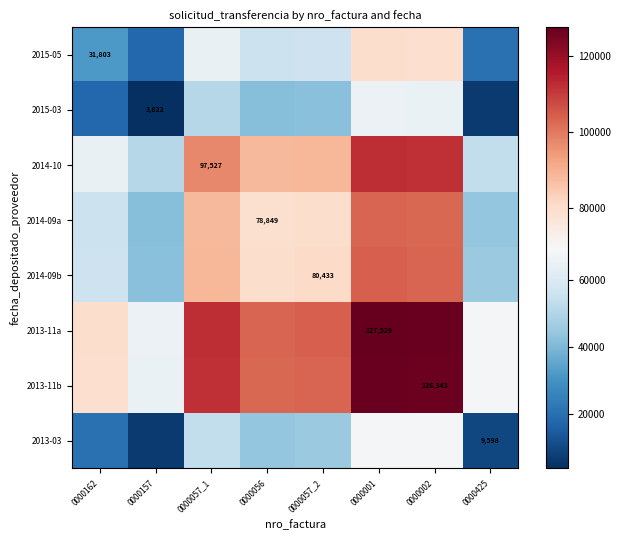

The 2013-11a series shows 127529.0 at 0000001. True or false?

True